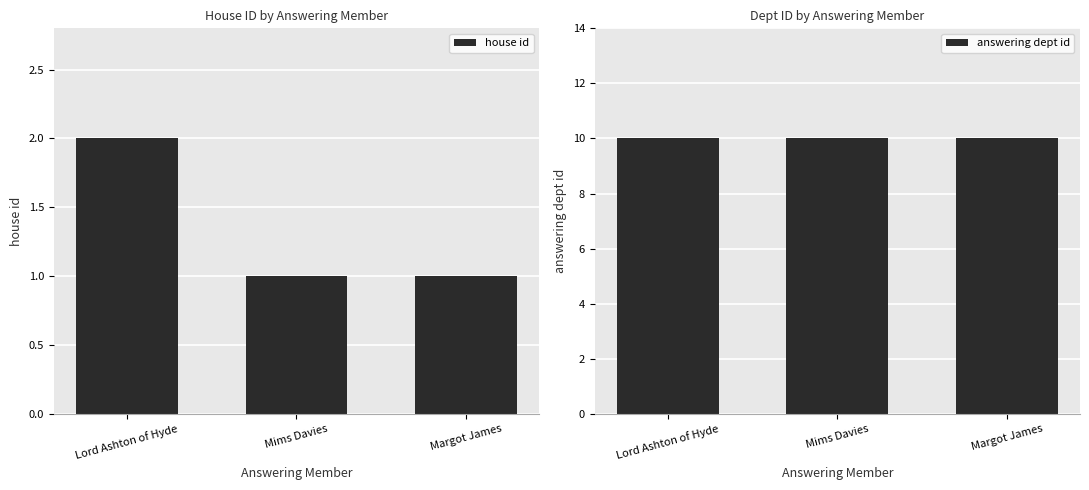

What is the label of the 3rd bar from the left?

Margot James